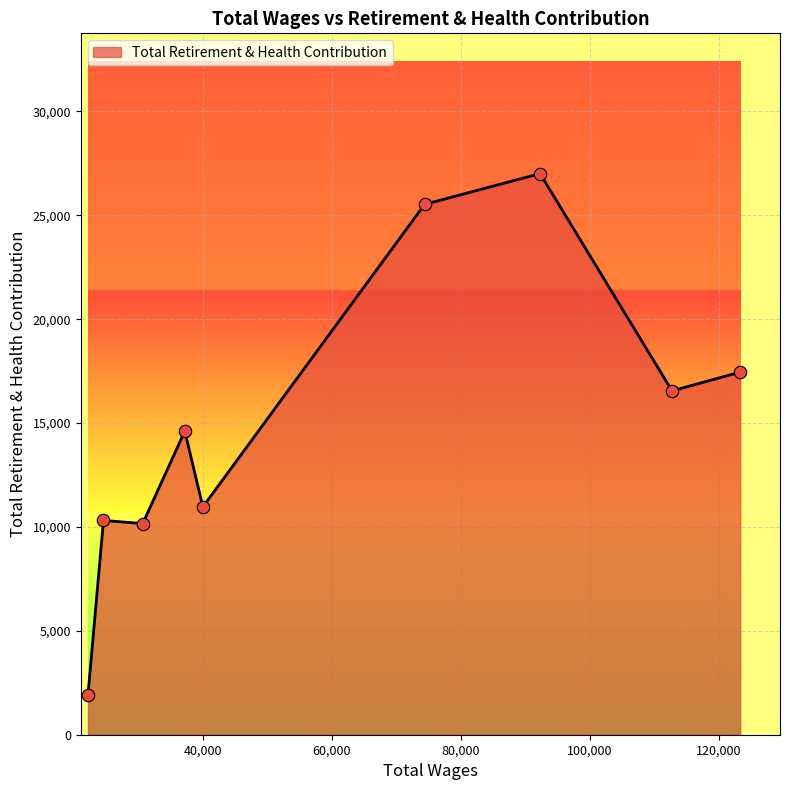

What is the maximum value shown in the chart?

27009